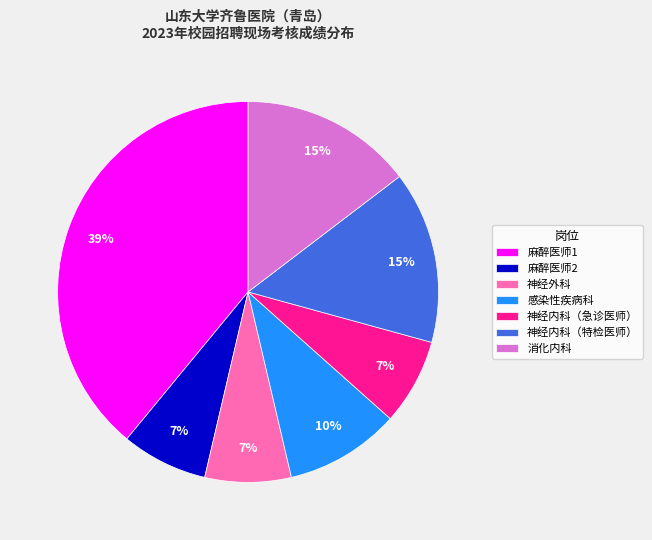

Which slice is the largest?

麻醉医师1